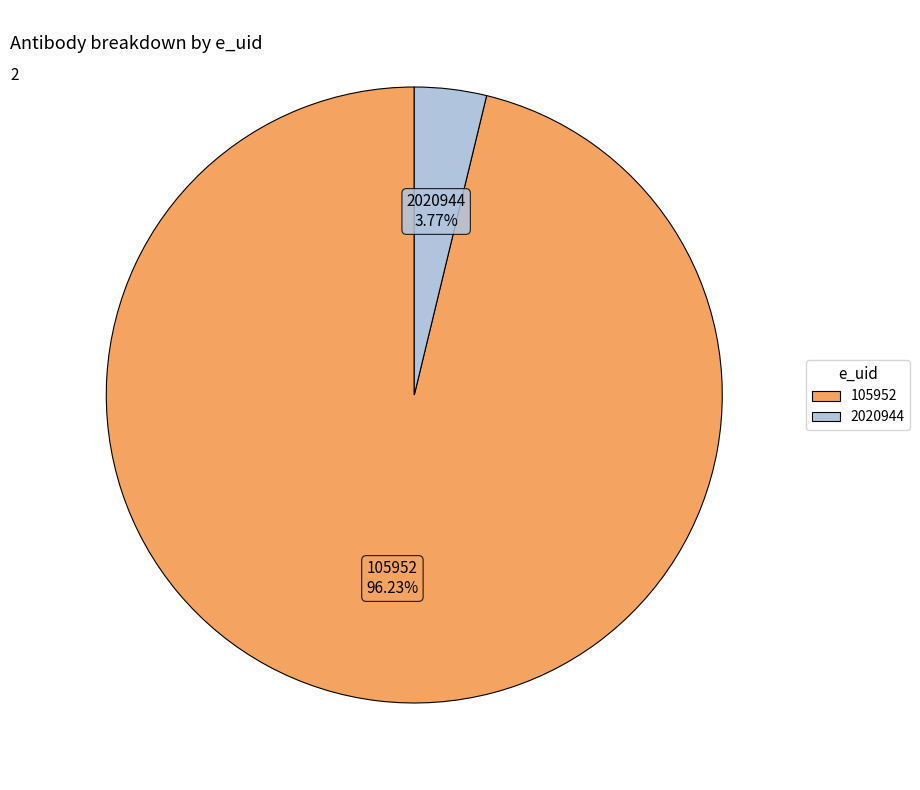

What is the ratio of the value at 105952 to the value at 2020944?

25.5